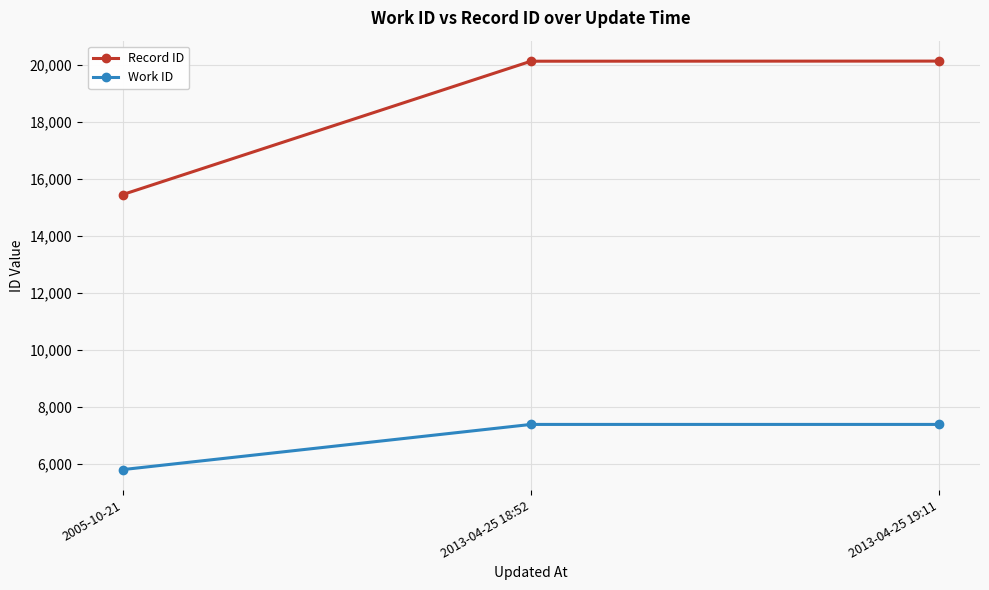

What is the average value of the Work ID series?

6853